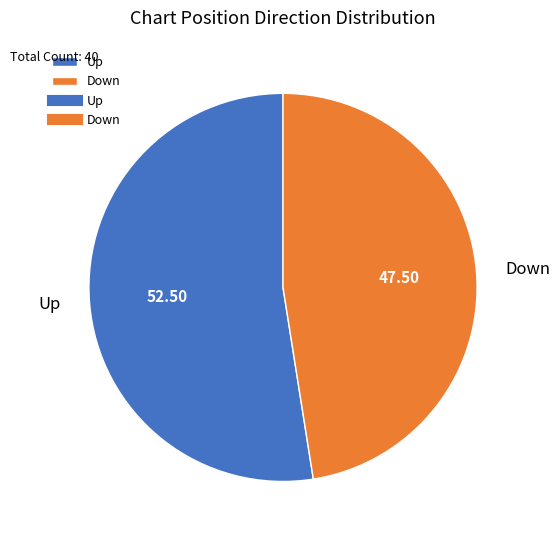

Do Up and Down together represent more than half of the pie?

Yes